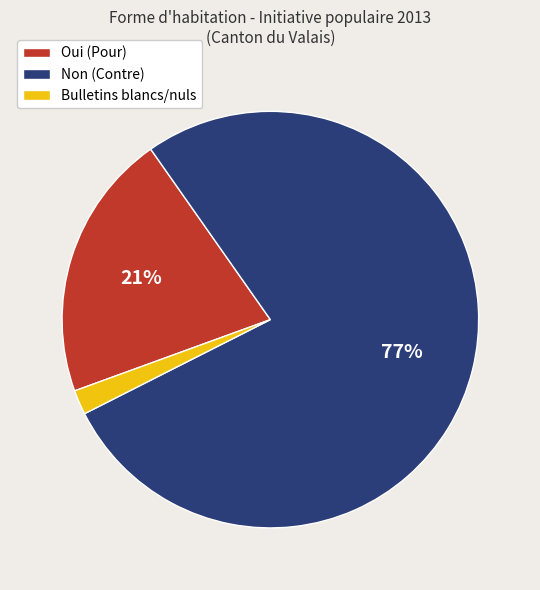

Which category accounts for the majority?

Non